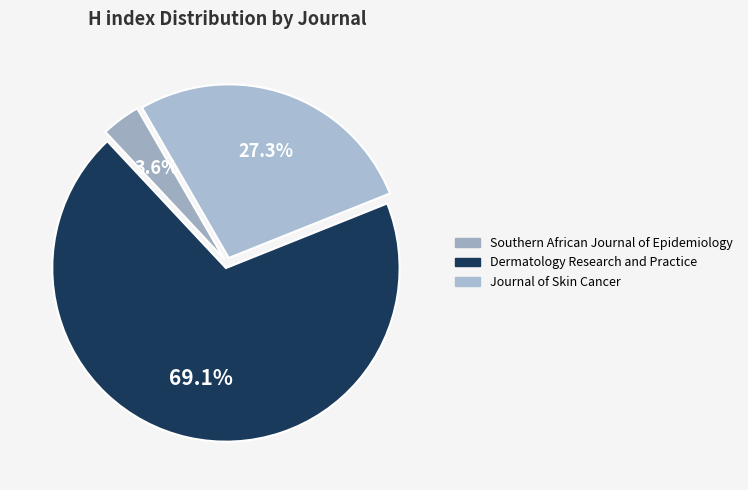

How many slices are in this pie chart?

3